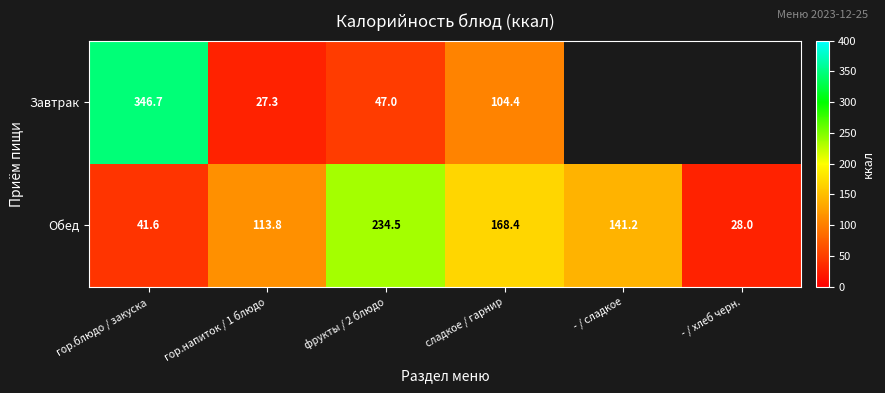

Rank the series at фрукты / 2 блюдо from lowest to highest value.

Завтрак, Обед